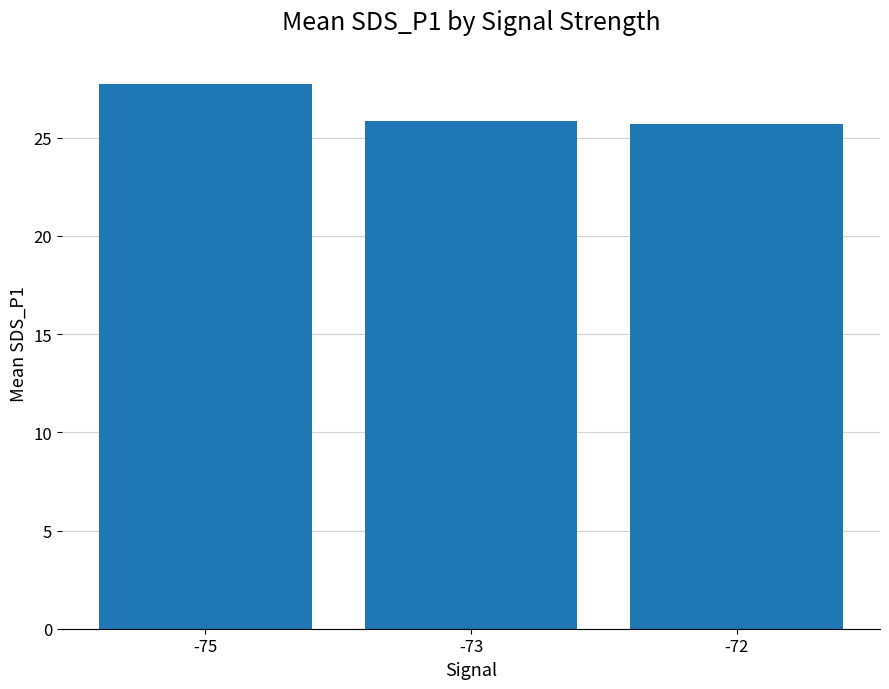

What is the maximum value shown in the chart?

27.7